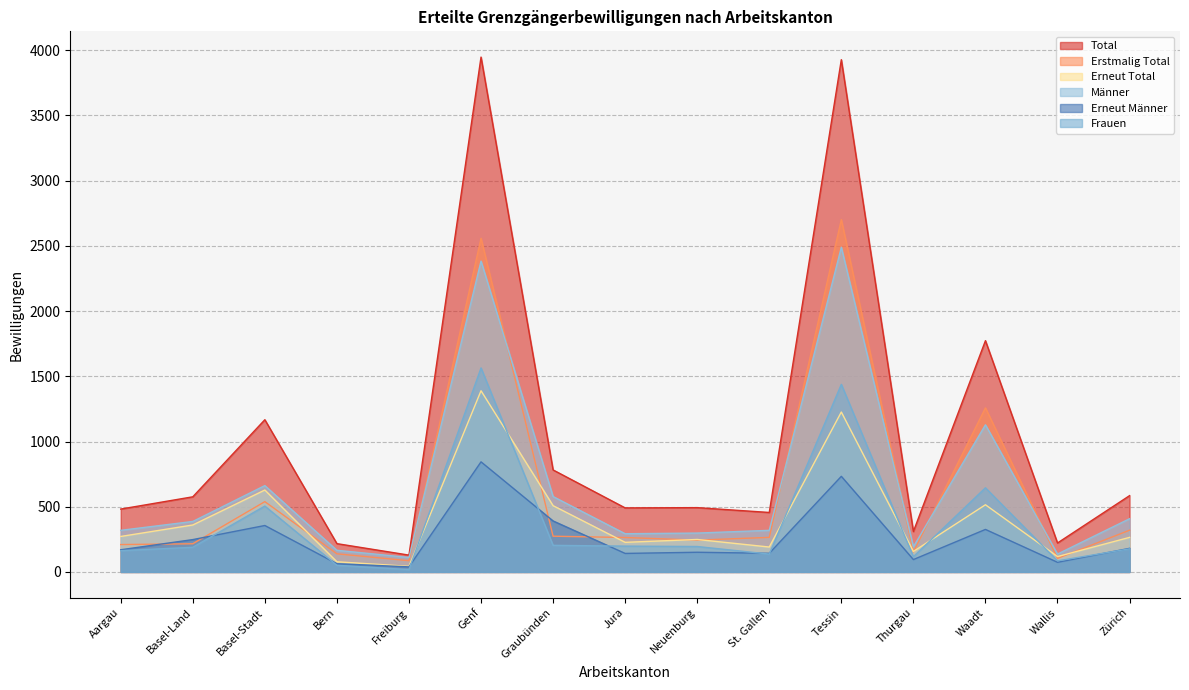

Where is Erneut Total nearest to the value 716?

Basel-Stadt